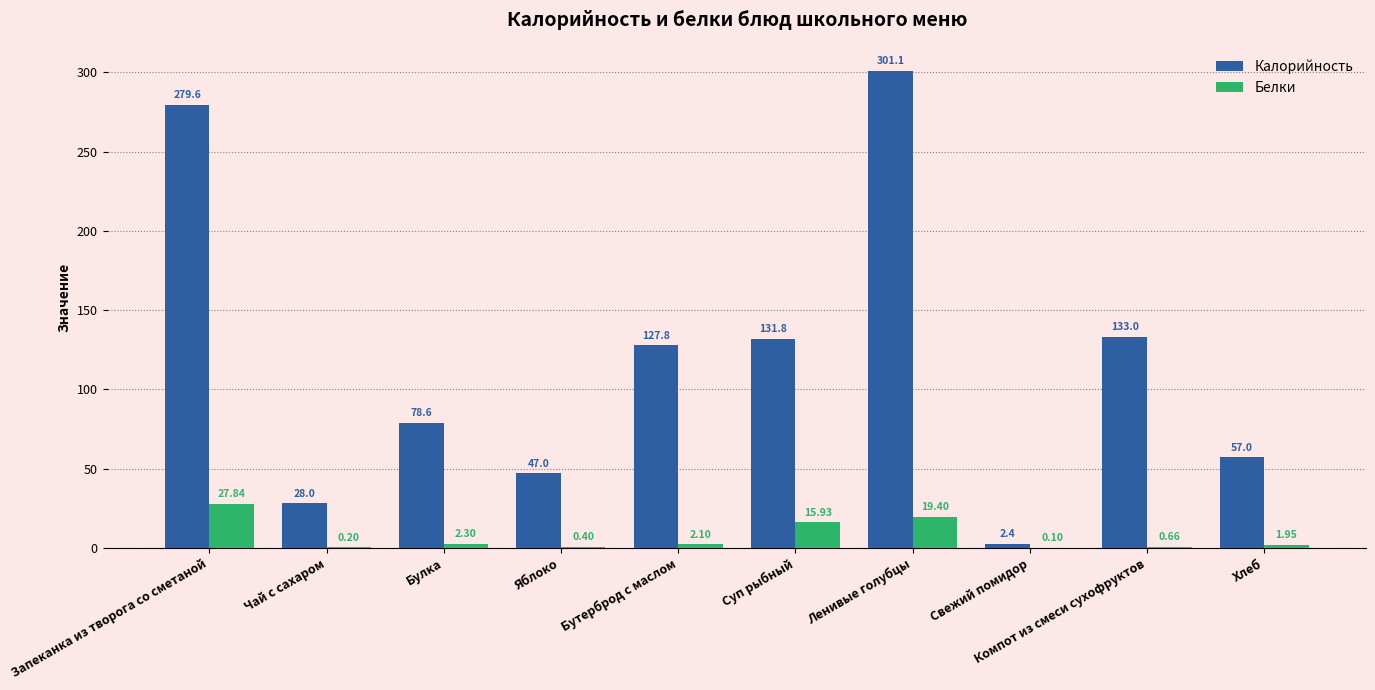

How many groups of bars are there?

10